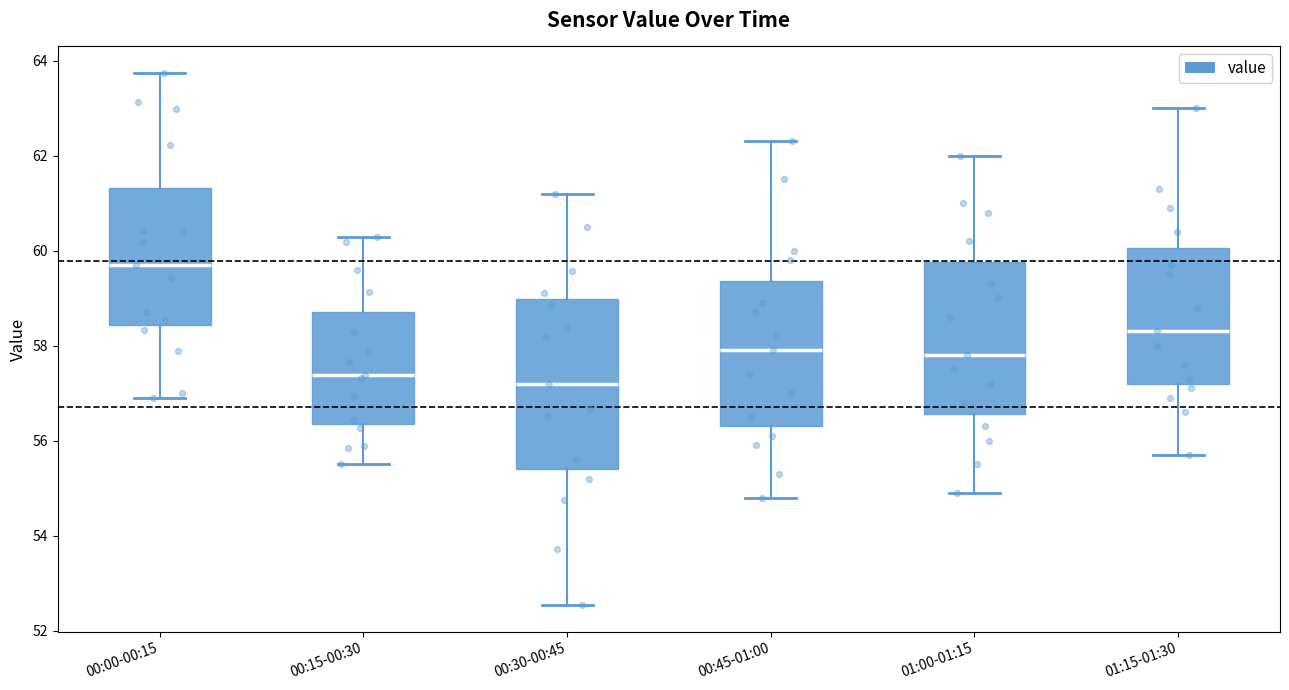

Reading left to right, transcribe this box plot: for each box, give where its median line is, the range the box spans, and where its two whiskers end, as read against the y-axis. The values are not printed on the chart, so give them approximately, as read against the axis.

00:00-00:15: median 59.6, box 58.4 to 61.4, whiskers 57.0 to 63.8
00:15-00:30: median 57.4, box 56.4 to 58.8, whiskers 55.6 to 60.2
00:30-00:45: median 57.2, box 55.4 to 59.0, whiskers 52.6 to 61.2
00:45-01:00: median 58.0, box 56.4 to 59.4, whiskers 54.8 to 62.4
01:00-01:15: median 57.8, box 56.6 to 59.8, whiskers 55.0 to 62.0
01:15-01:30: median 58.4, box 57.2 to 60.0, whiskers 55.8 to 63.0